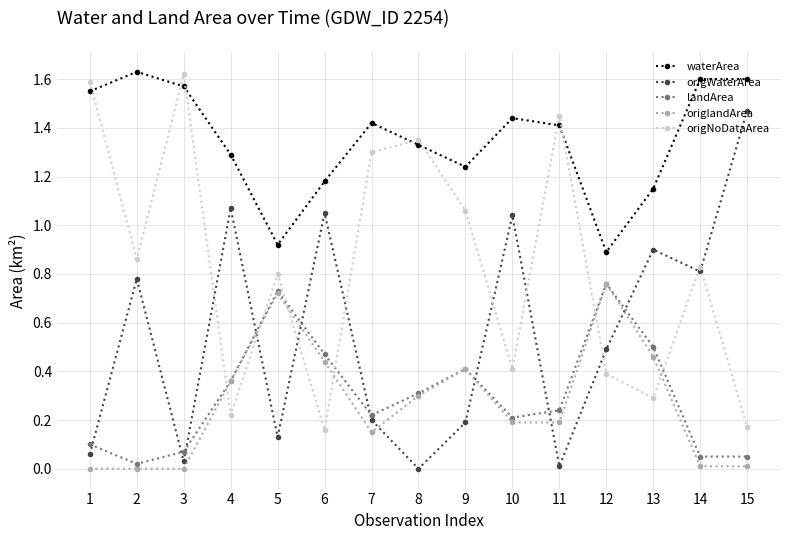

Is the value of origlandArea at 1 greater than the value of landArea at 10?

No